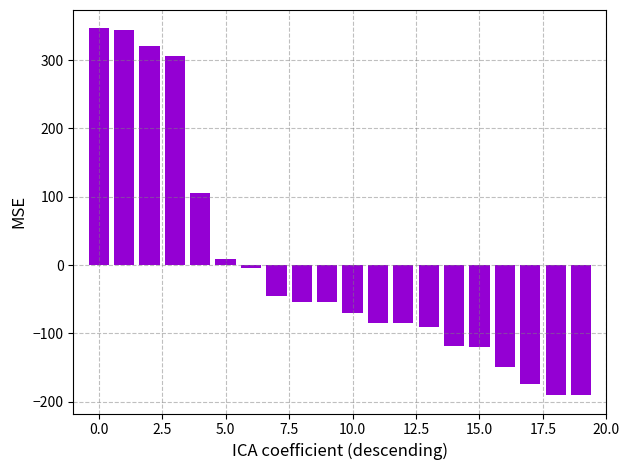

What is the greatest value displayed?

346.7